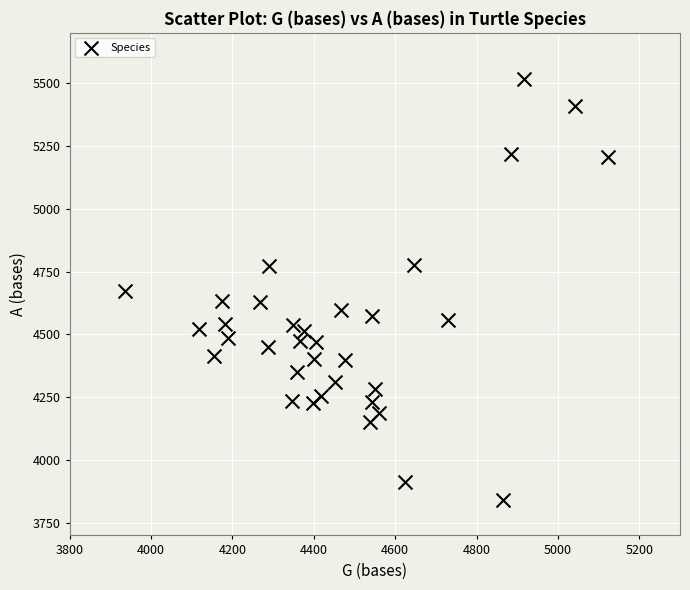

What is the range of Y values (max minus min)?

1678